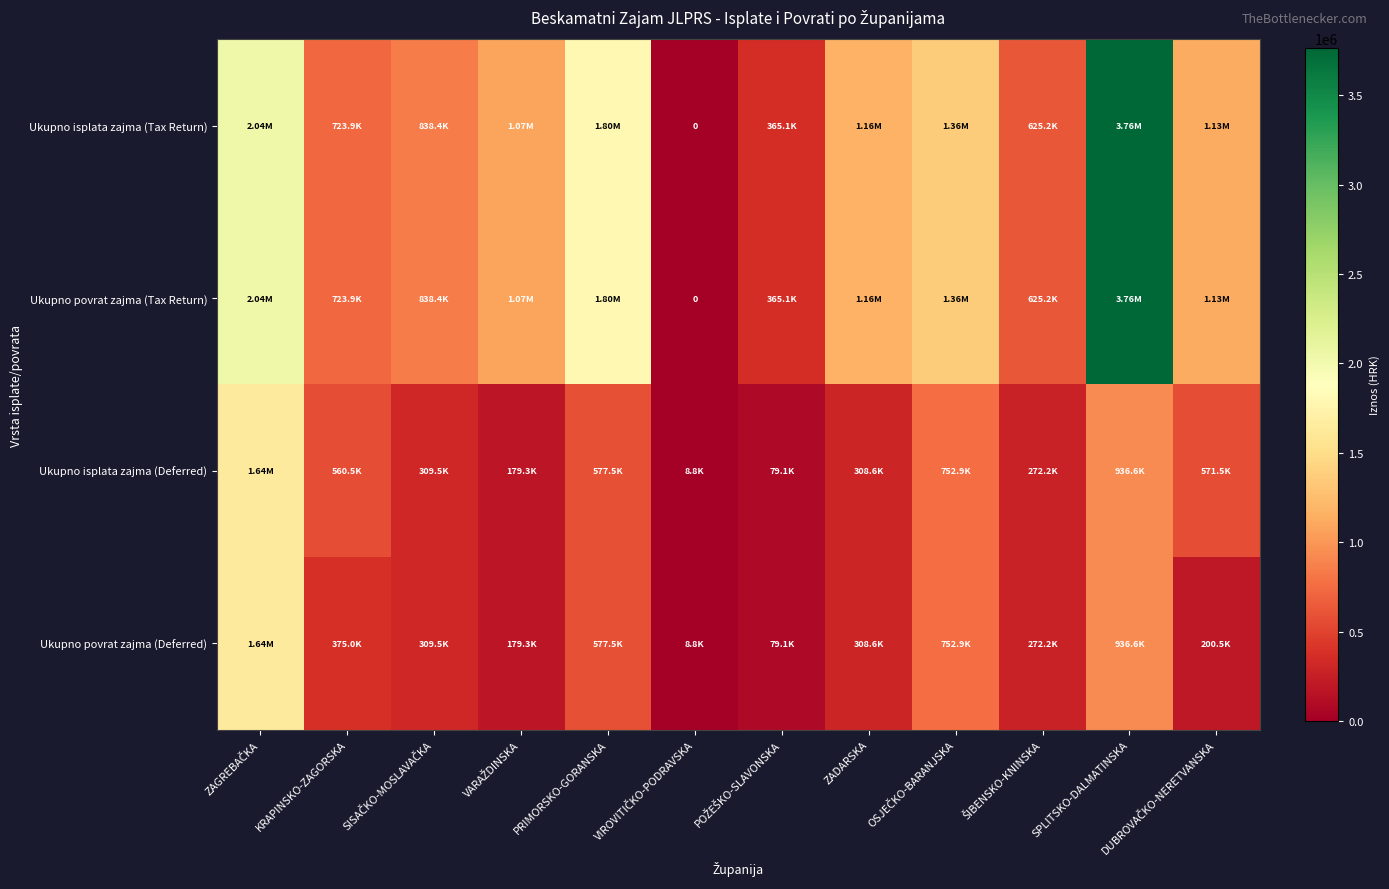

What is the sum of the Ukupno povrat zajma (Tax Return) values at POŽEŠKO-SLAVONSKA and KRAPINSKO-ZAGORSKA?

1088986.6